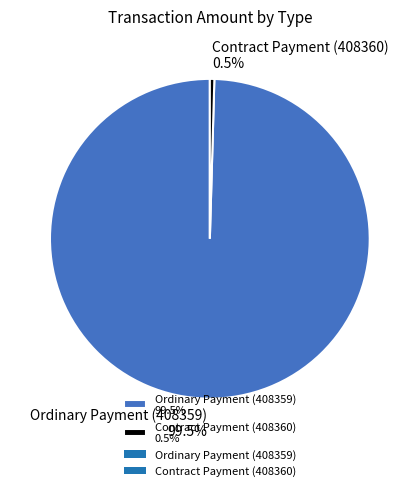

What is the largest slice in the pie chart?

Ordinary Payment (408359)